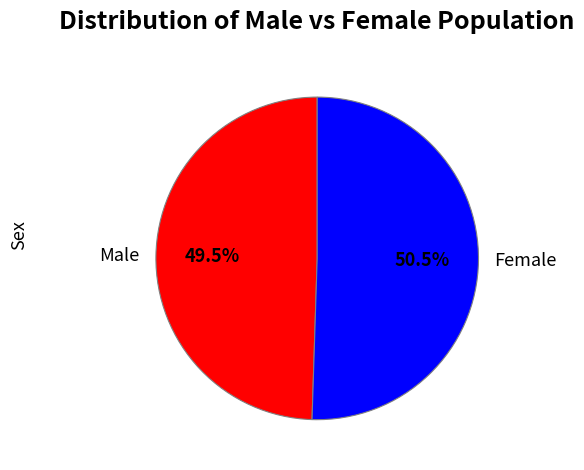

What is the largest slice in the pie chart?

Female